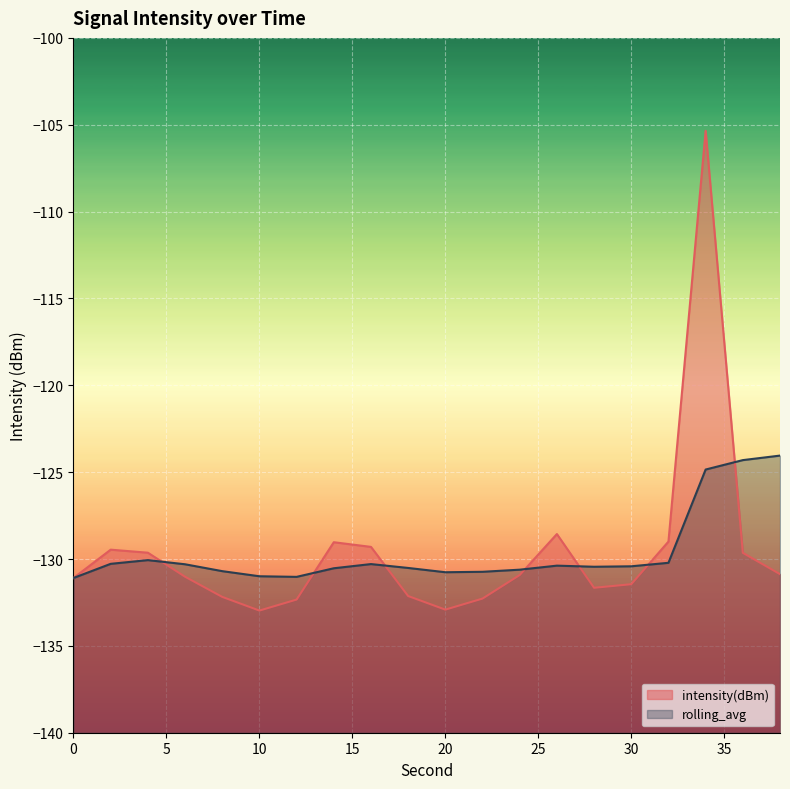

What is the difference between the second highest and minimum values in the intensity(dBm) series?

4.4